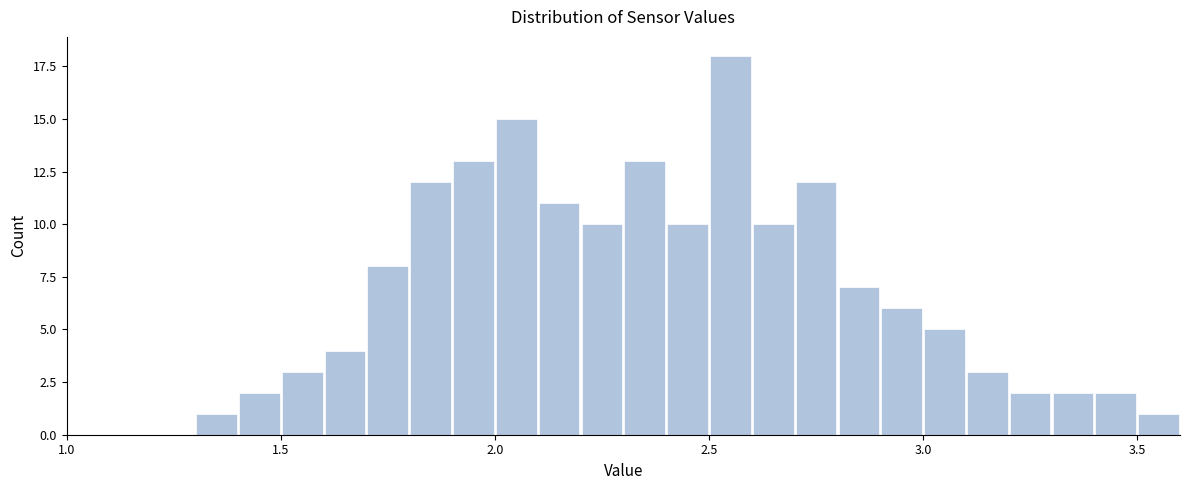

Read against the x-axis, roughly where is the centre of the tallest bar?

2.55